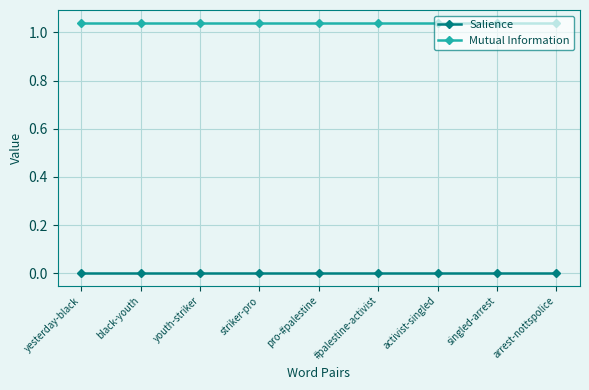

True or false: Salience and Mutual Information intersect in this chart.

False